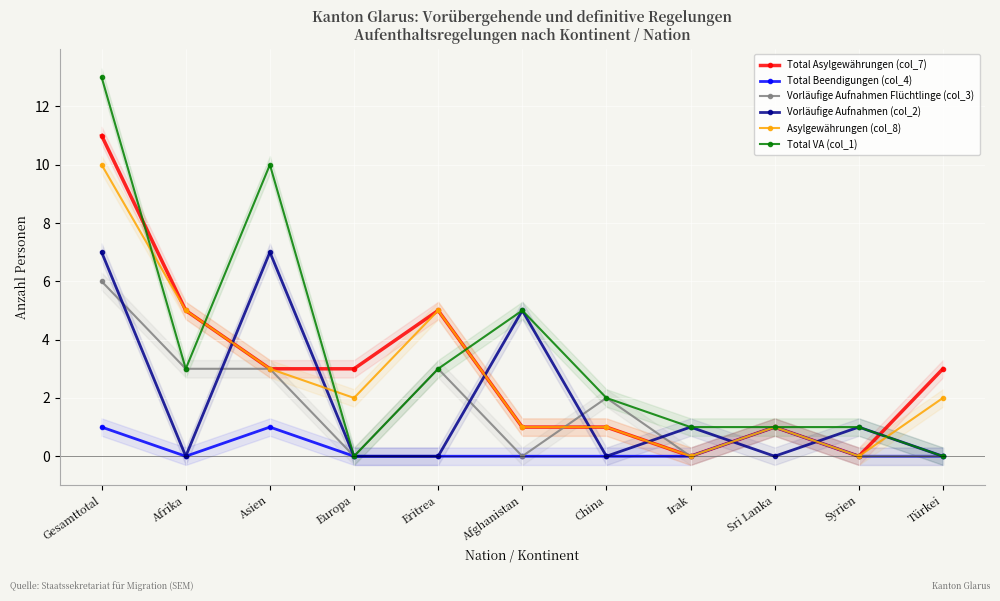

Where is Asylgewährungen (col_8) nearest to the value 5?

Afrika